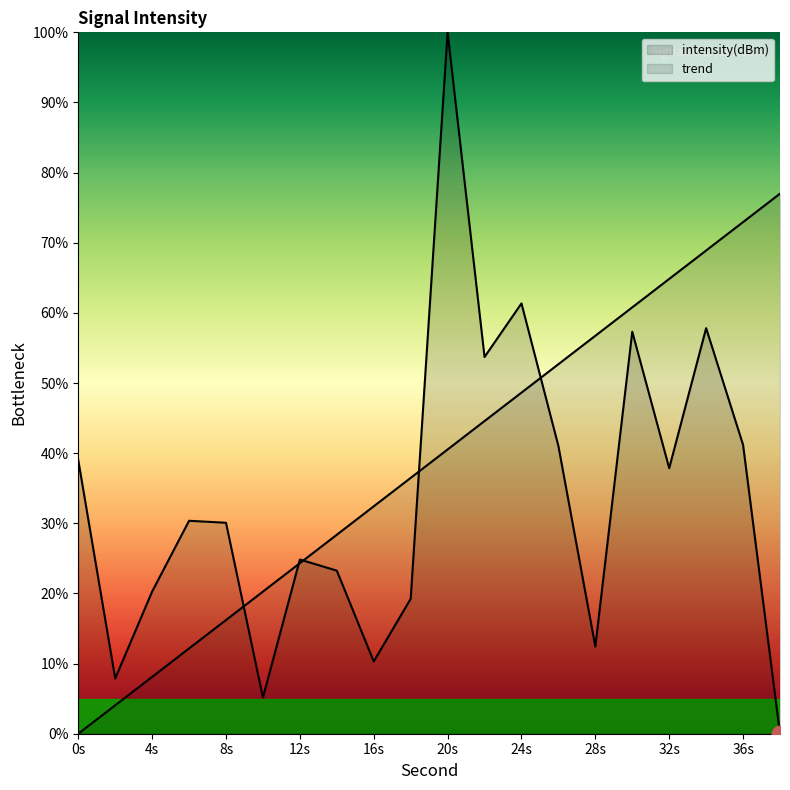

What is the difference between the values at 24 and 26?

20.3